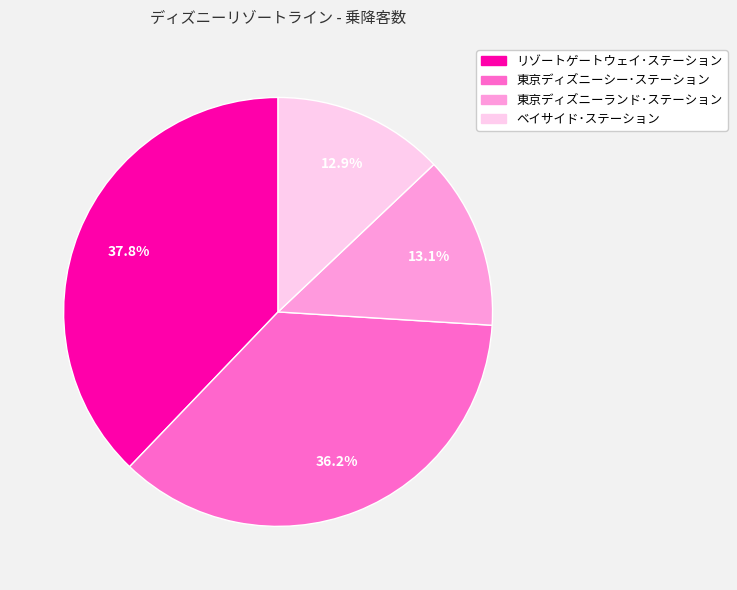

To the nearest percent, what is the combined percentage of リゾートゲートウェイ･ステーション and 東京ディズニーランド･ステーション?

51%